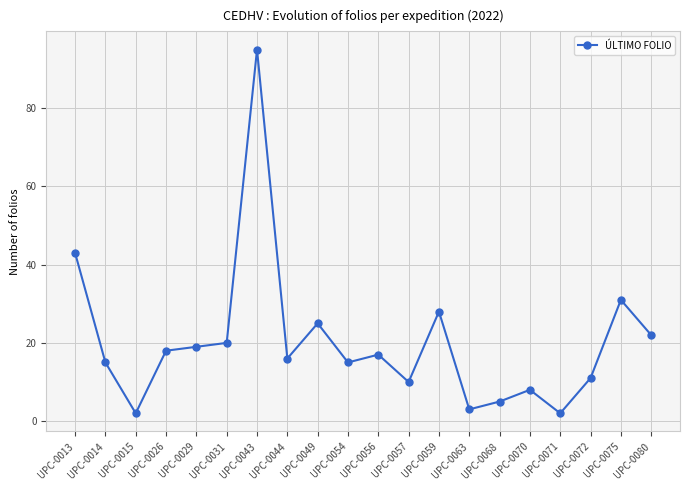

What is the change in value from UPC-0029 to UPC-0072?

-8